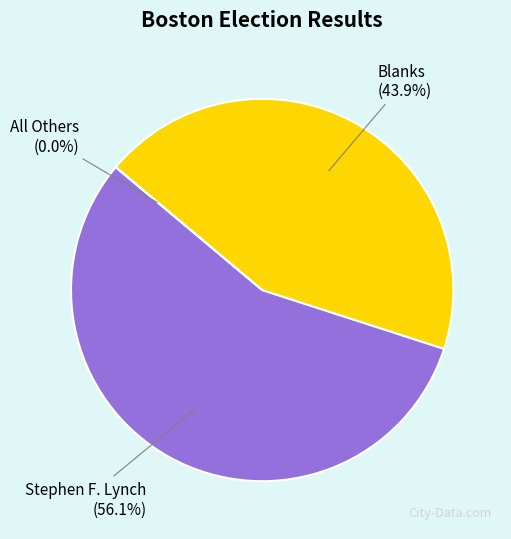

Is the sum of All Others and Blanks greater than half?

No